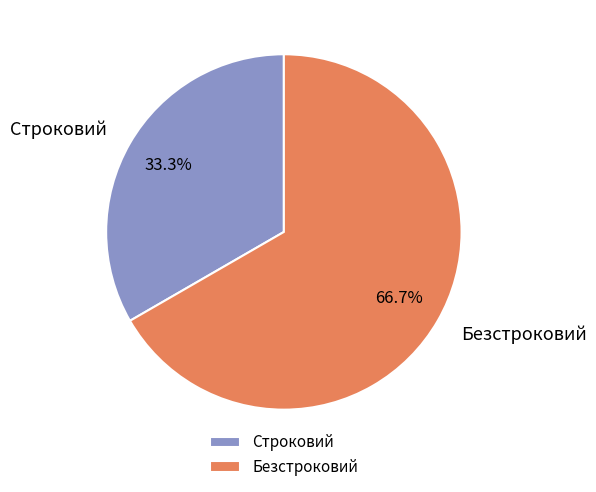

What is the total percentage of Безстроковий and Строковий?

100.0%